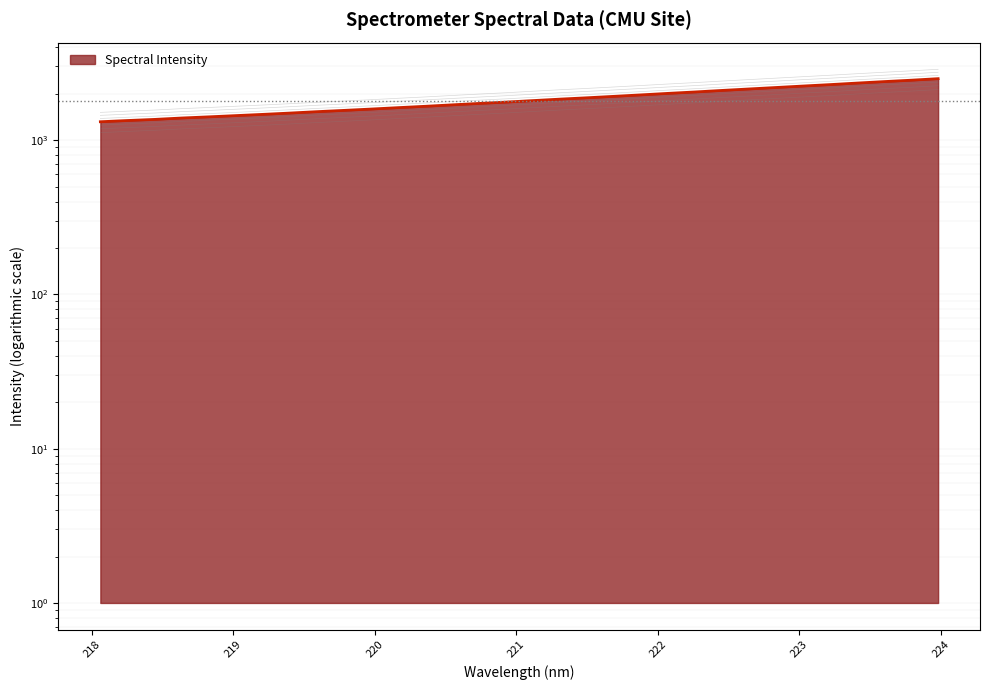

What is the difference between the values at 221.4993 and 218.0596?

565.8